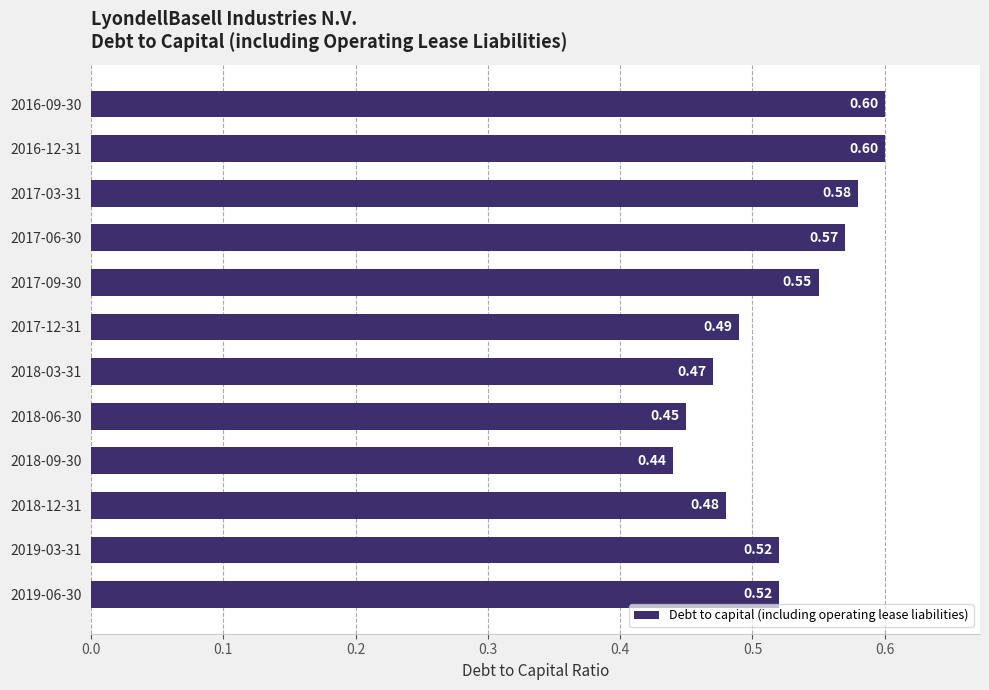

Count the number of categories in the chart.

12